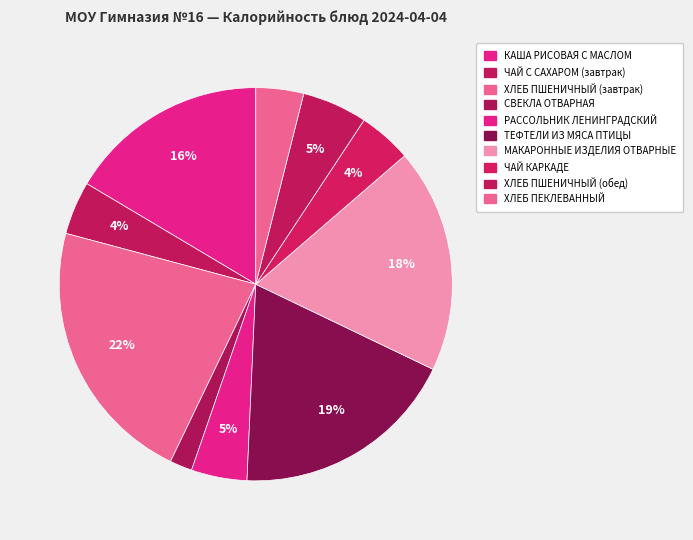

Combined, do ЧАЙ С САХАРОМ (завтрак) and ТЕФТЕЛИ ИЗ МЯСА ПТИЦЫ account for over 50%?

No